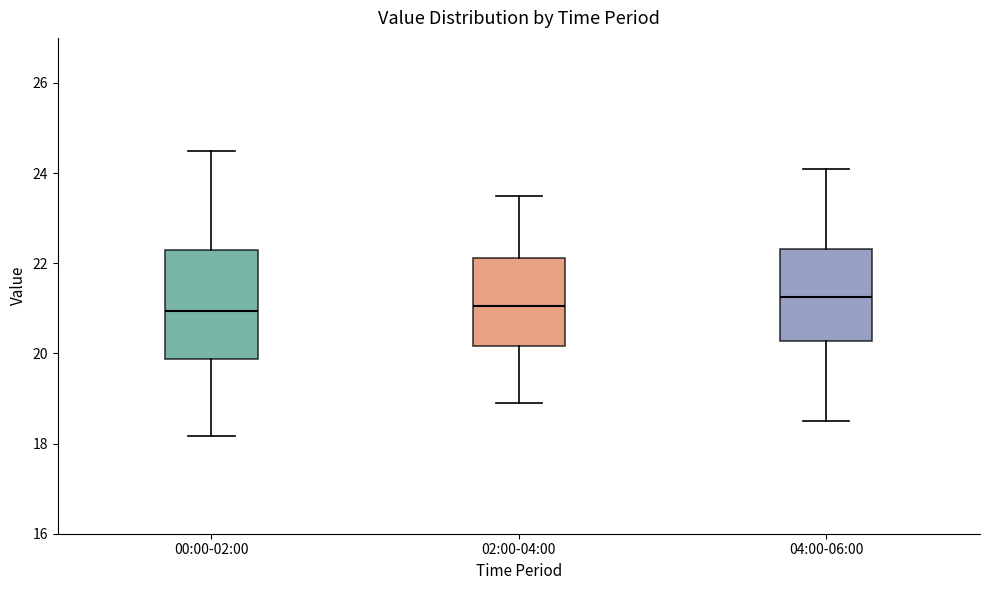

Which box is the tallest, from its lower edge to its upper edge?

00:00-02:00